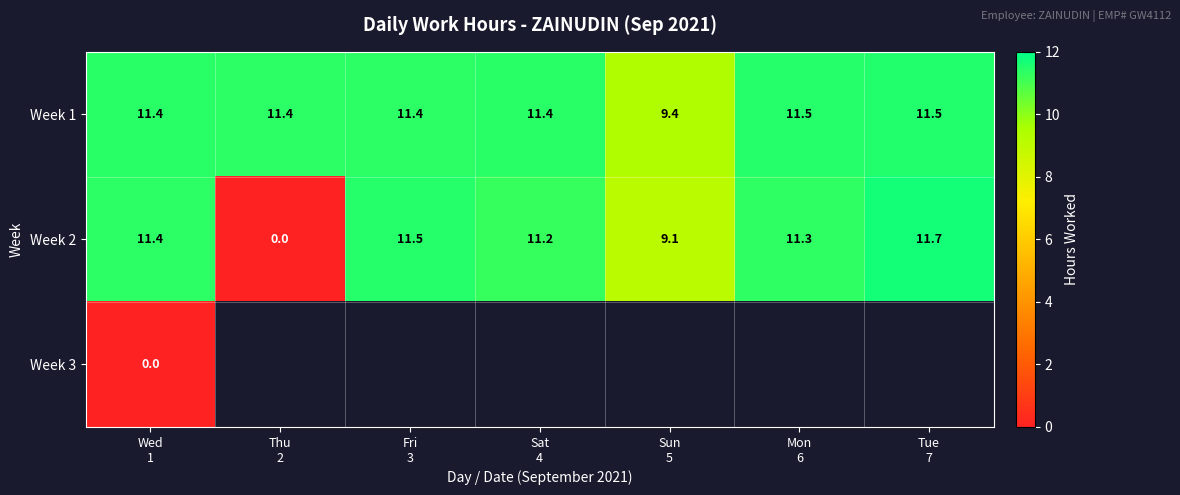

What is the total value across all series at Wed
1?

22.8